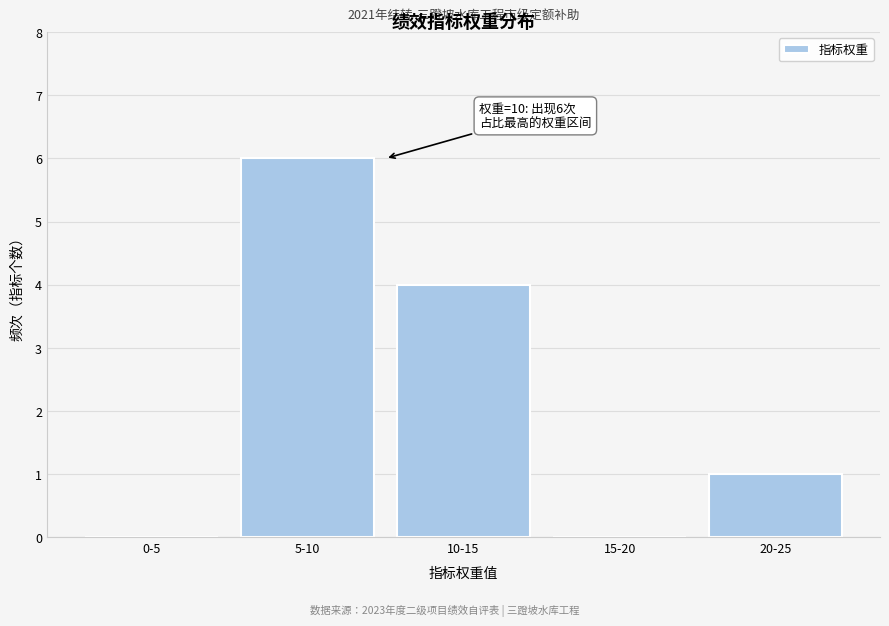

Reading left to right, extract all data points from this chart.

0-5=0	5-10=6	10-15=4	15-20=0	20-25=1